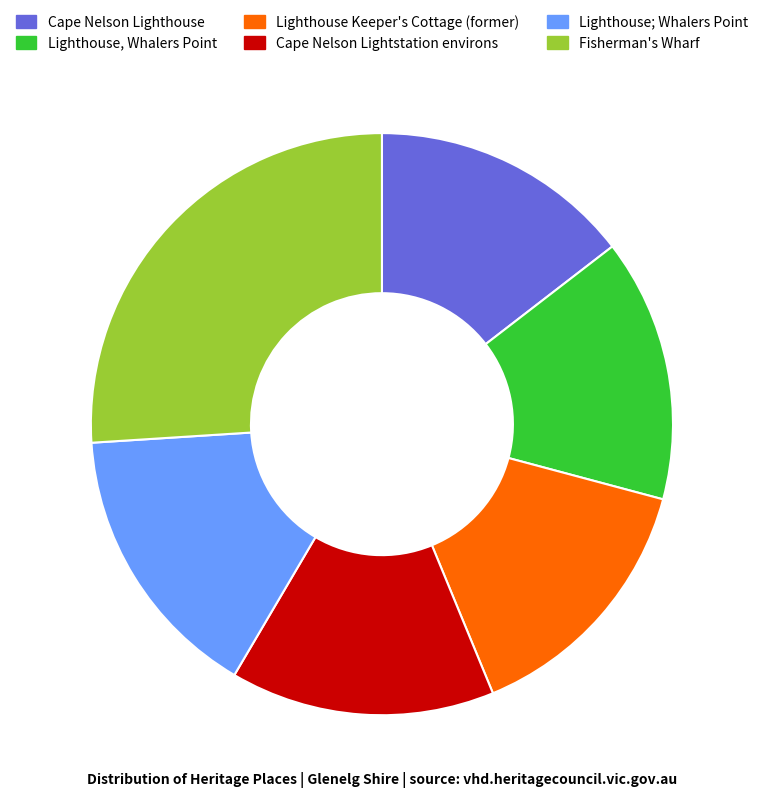

How many segments does this pie chart have?

6